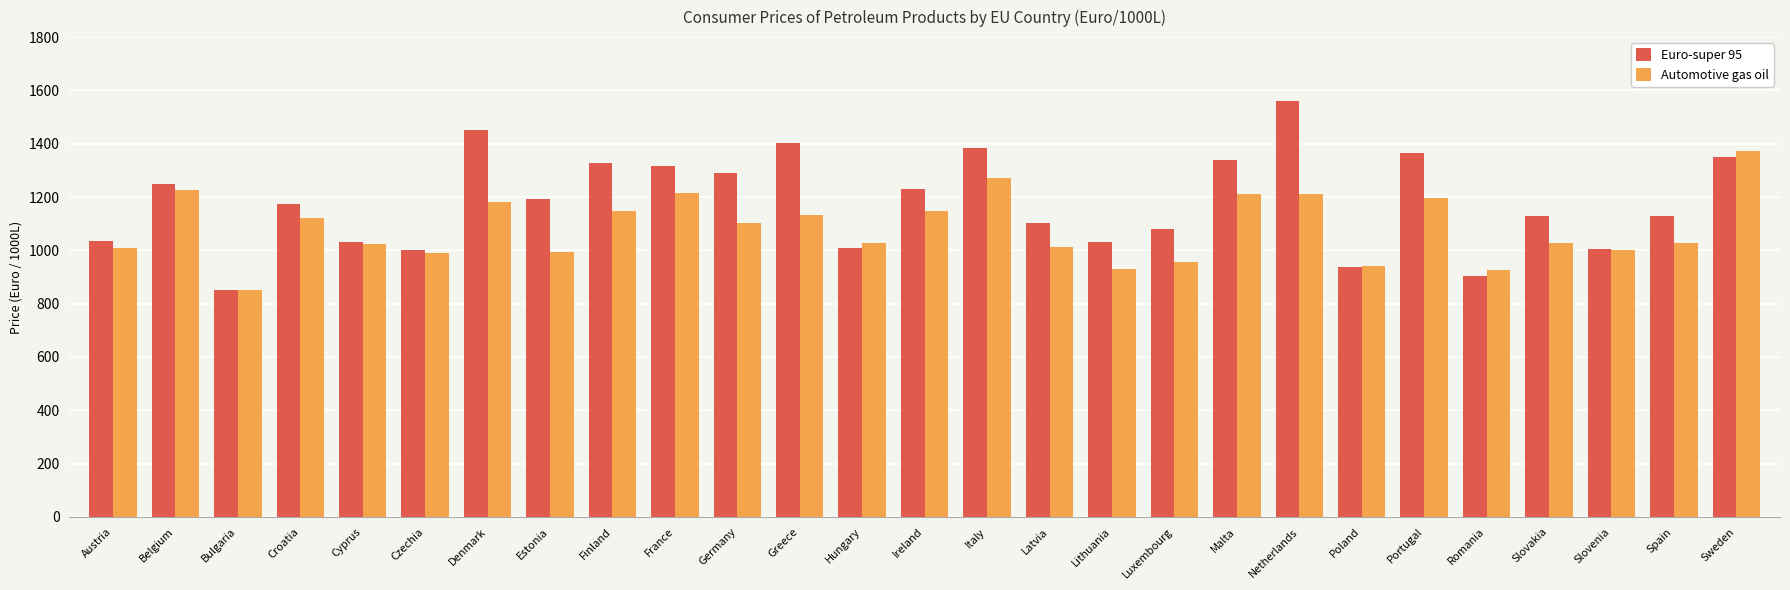

At which category is the sum across all series the highest?

Netherlands